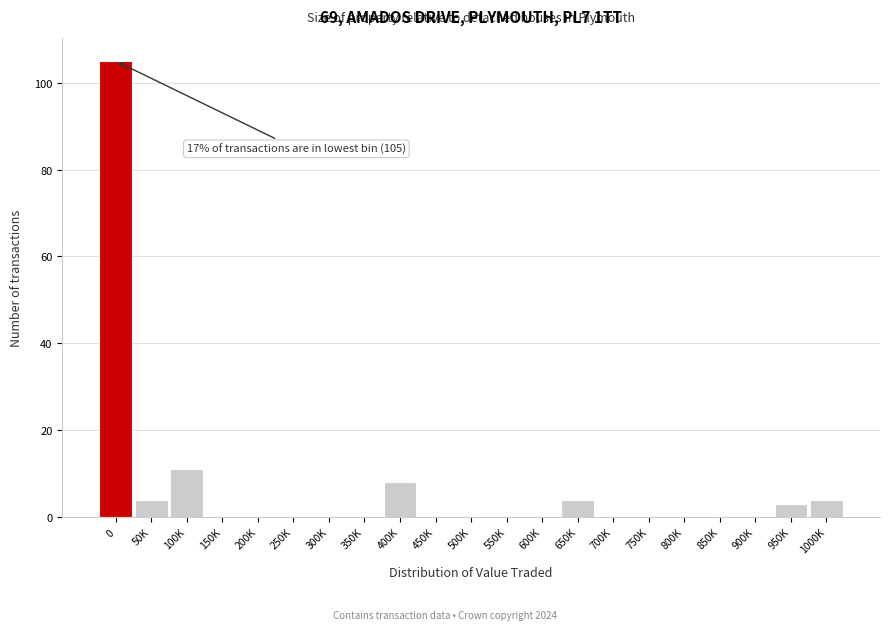

Reading right to left, what are all the values shown in this chart?

1000K=4	950K=3	900K=0	850K=0	800K=0	750K=0	700K=0	650K=4	600K=0	550K=0	500K=0	450K=0	400K=8	350K=0	300K=0	250K=0	200K=0	150K=0	100K=11	50K=4	0=105